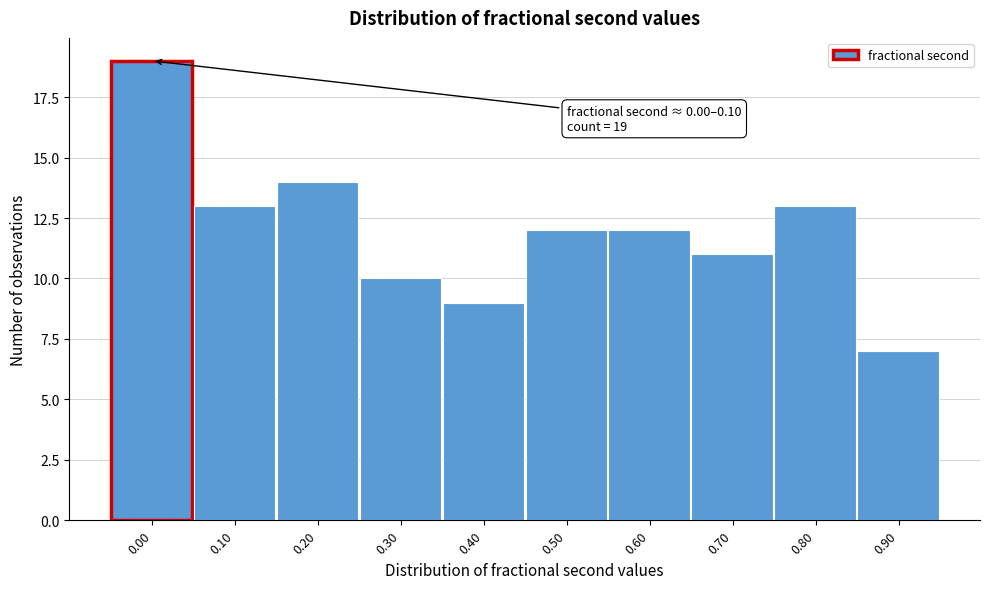

Reading left to right, extract all data points from this chart.

19	13	14	10	9	12	12	11	13	7